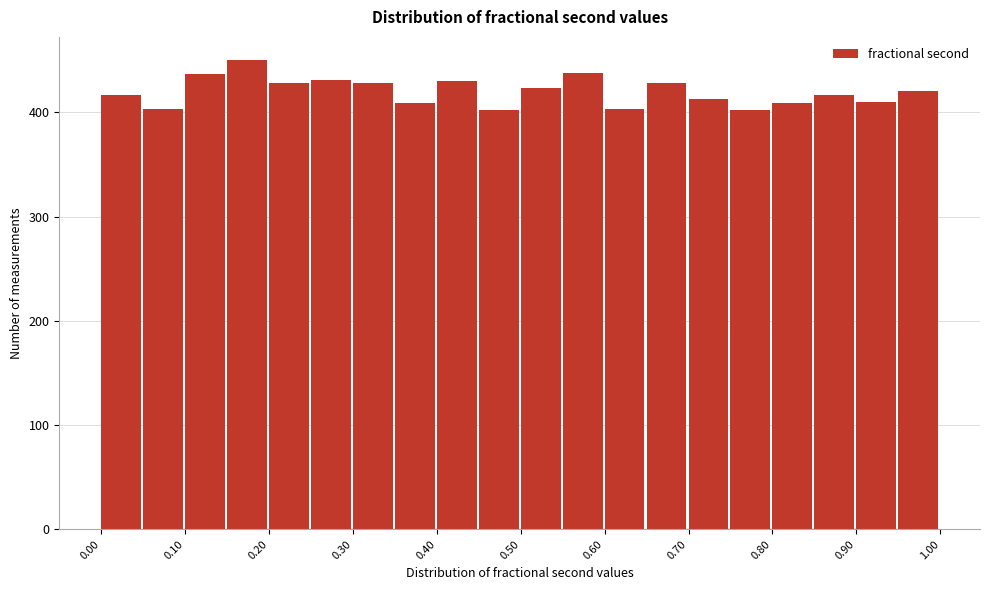

Reading left to right, transcribe this chart: for each bar, give the range it covers on the x-axis and its height. Neither the bar edges nor the heights are printed on the chart, so give them approximately, as read against the axes.

0.00 to 0.05: 420
0.05 to 0.10: 400
0.10 to 0.15: 440
0.15 to 0.20: 450
0.20 to 0.25: 430
0.25 to 0.30: 430
0.30 to 0.35: 430
0.35 to 0.40: 410
0.40 to 0.45: 430
0.45 to 0.50: 400
0.50 to 0.55: 420
0.55 to 0.60: 440
0.60 to 0.65: 400
0.65 to 0.70: 430
0.70 to 0.75: 410
0.75 to 0.80: 400
0.80 to 0.85: 410
0.85 to 0.90: 420
0.90 to 0.95: 410
0.95 to 1.00: 420